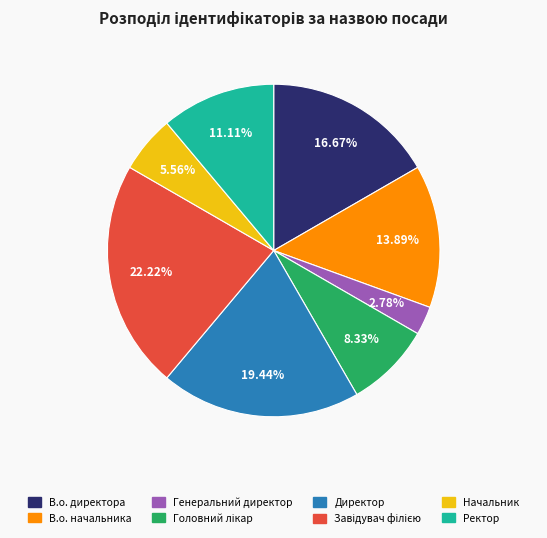

The Директор slice represents 31% of the pie. True or false?

False